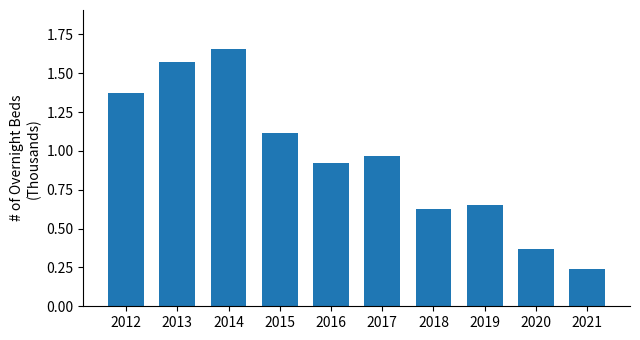

List the labels in order of value, largest first.

2014, 2013, 2012, 2015, 2017, 2016, 2019, 2018, 2020, 2021